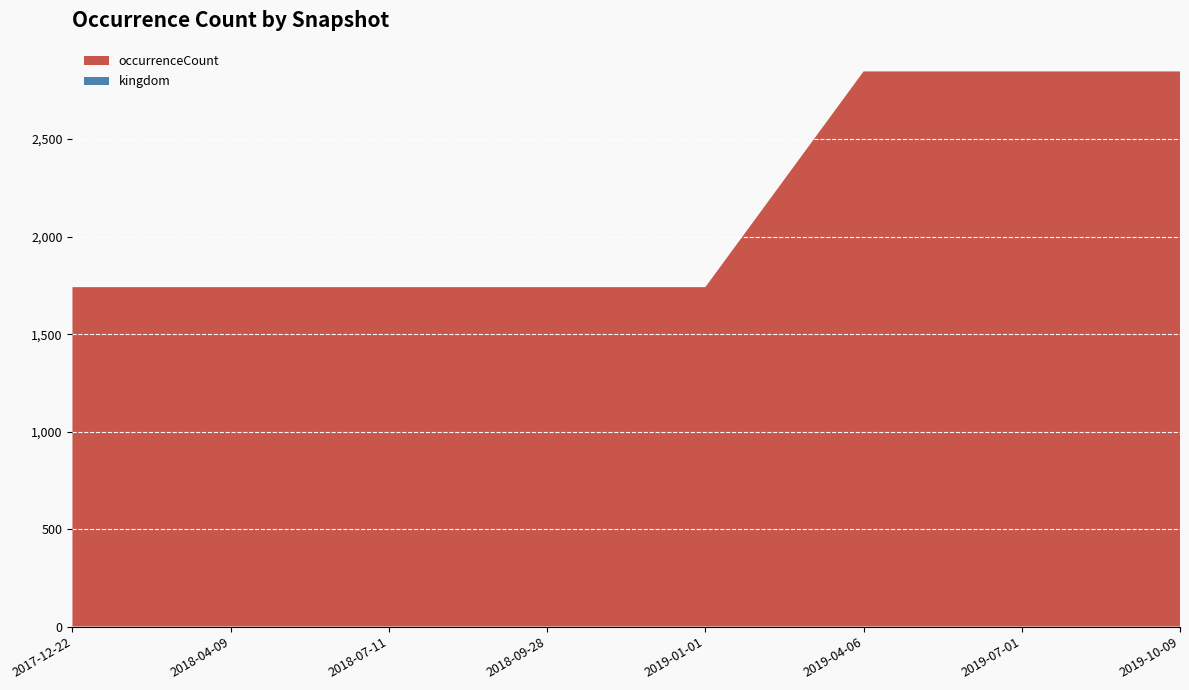

Reading right to left, list all the values displayed in this chart.

occurrenceCount: 2846	2846	2846	1740	1740	1740	1740	1740
kingdom: 1	1	1	1	1	1	1	1